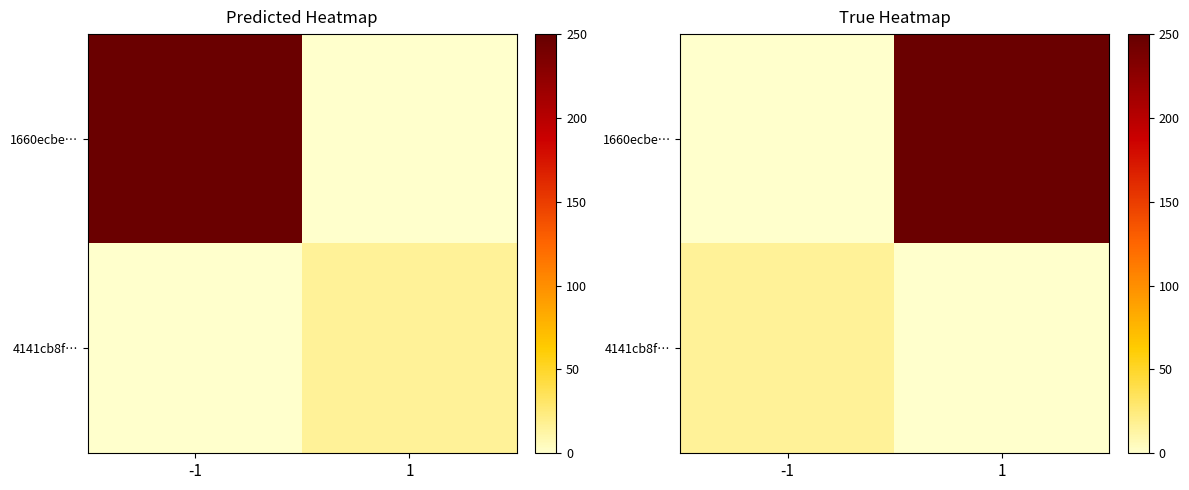

The value of 1660ecbe… at 1 is 247. True or false?

True